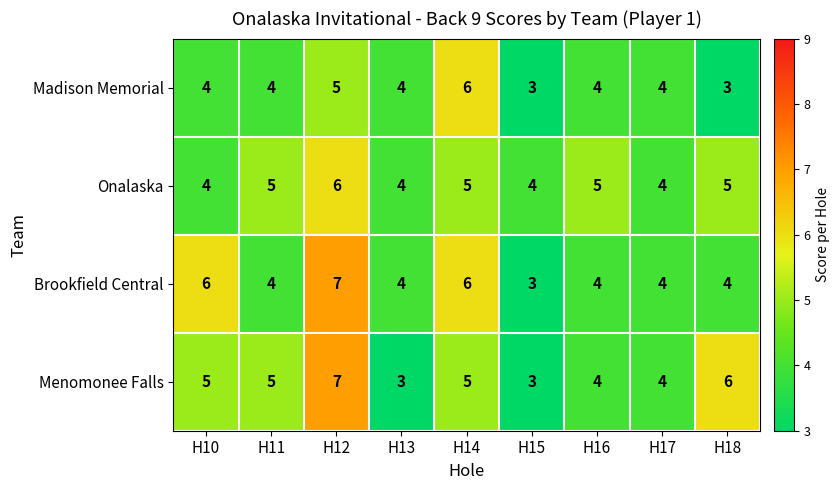

What value does the Madison Memorial series have at H12?

5